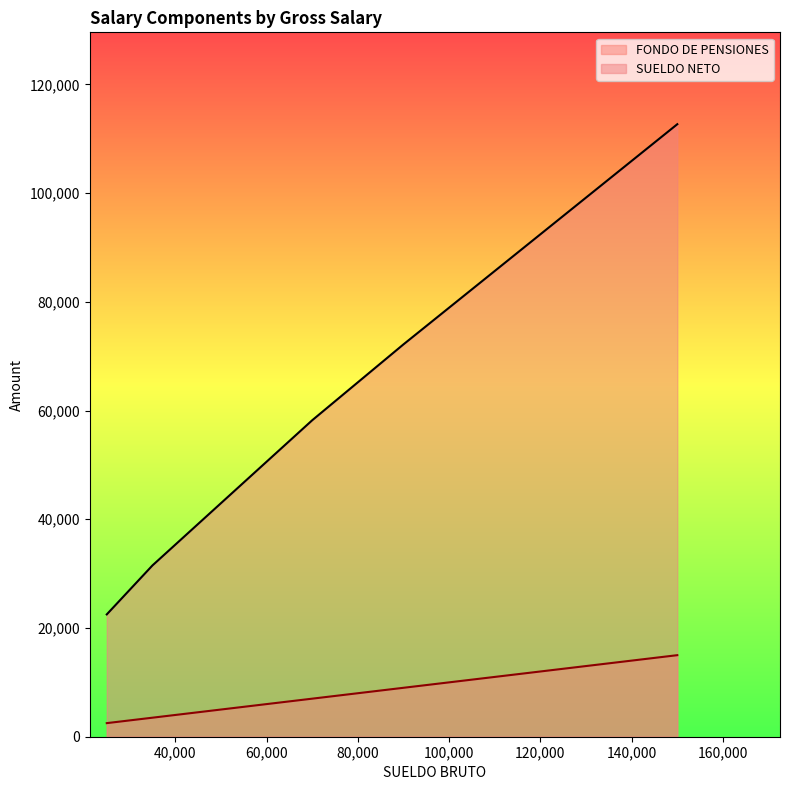

List the series in order of their peak value, lowest first.

FONDO DE PENSIONES, SUELDO NETO